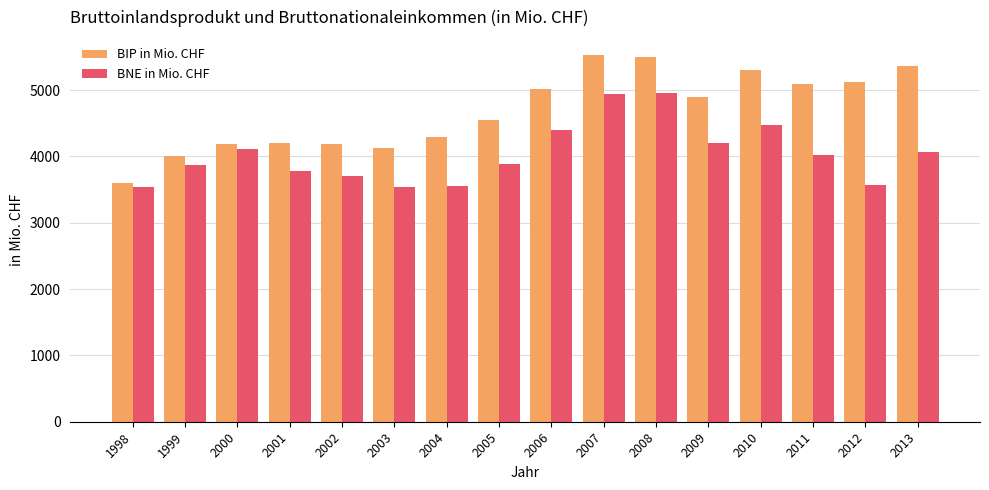

The BIP in Mio. CHF series shows 3107.3 at 2012. True or false?

False